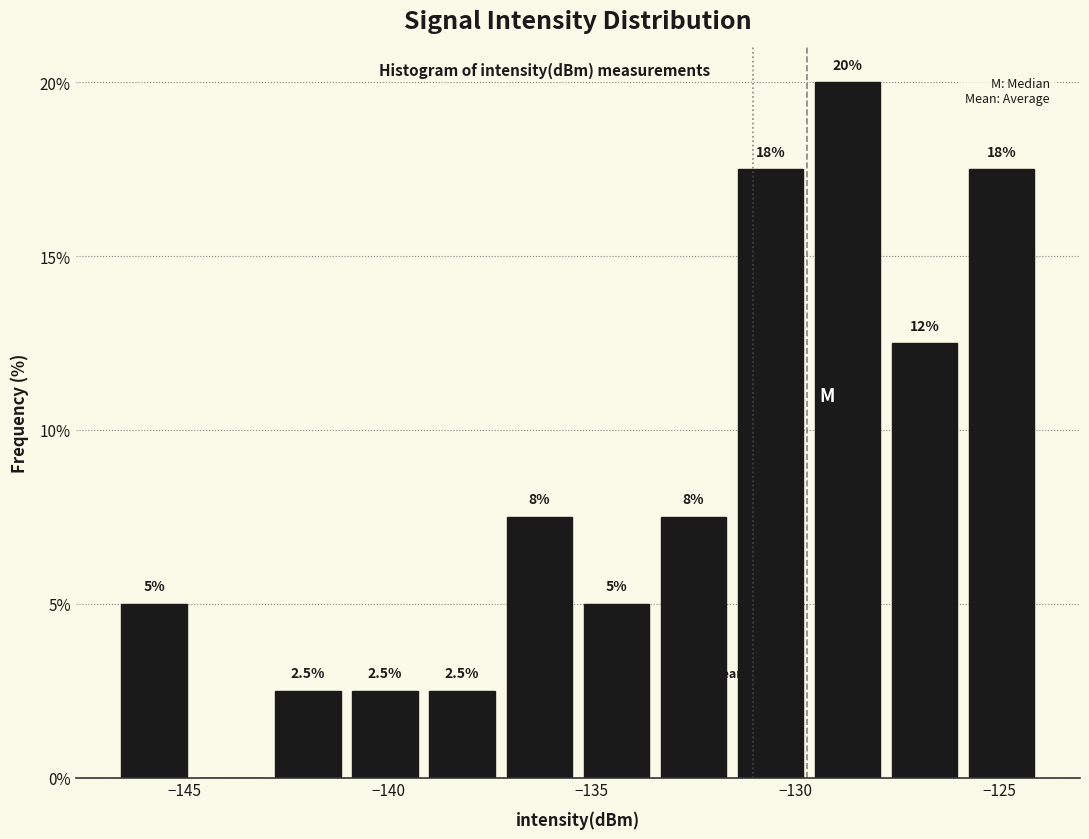

Read against the x-axis, roughly where is the centre of the tallest bar?

-128.5